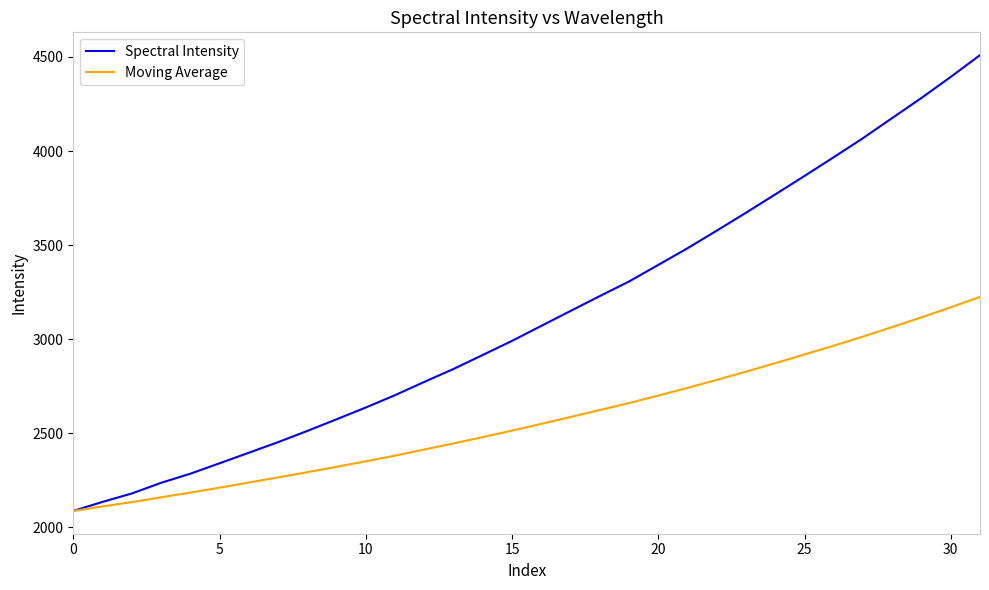

Which series has the widest spread of values?

Spectral Intensity